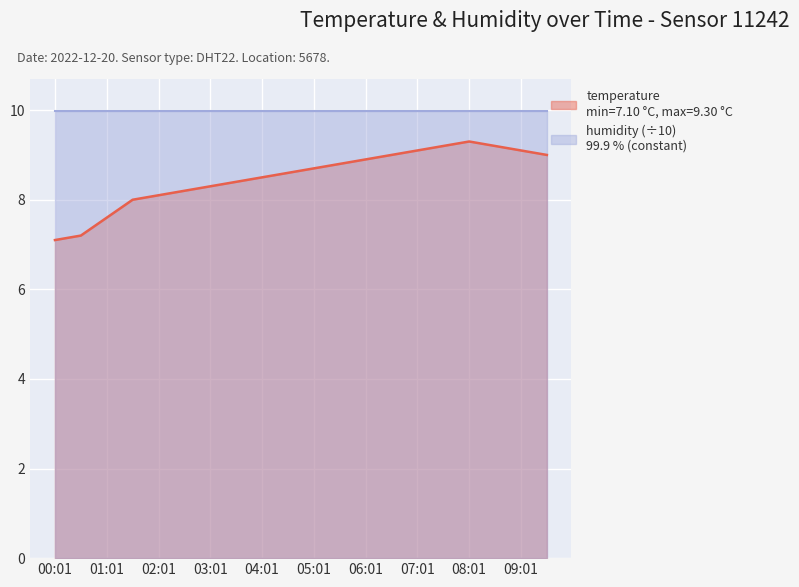

What is the sum of the values at 04:31 and 06:31?

17.6